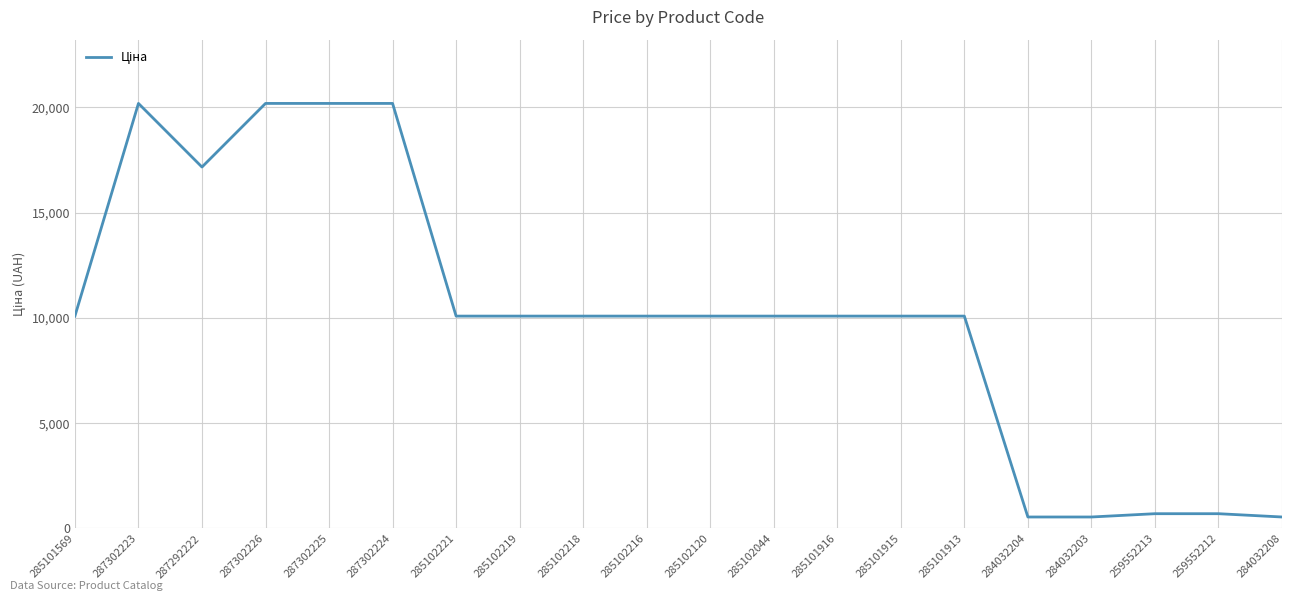

What is the greatest value displayed?

20186.0